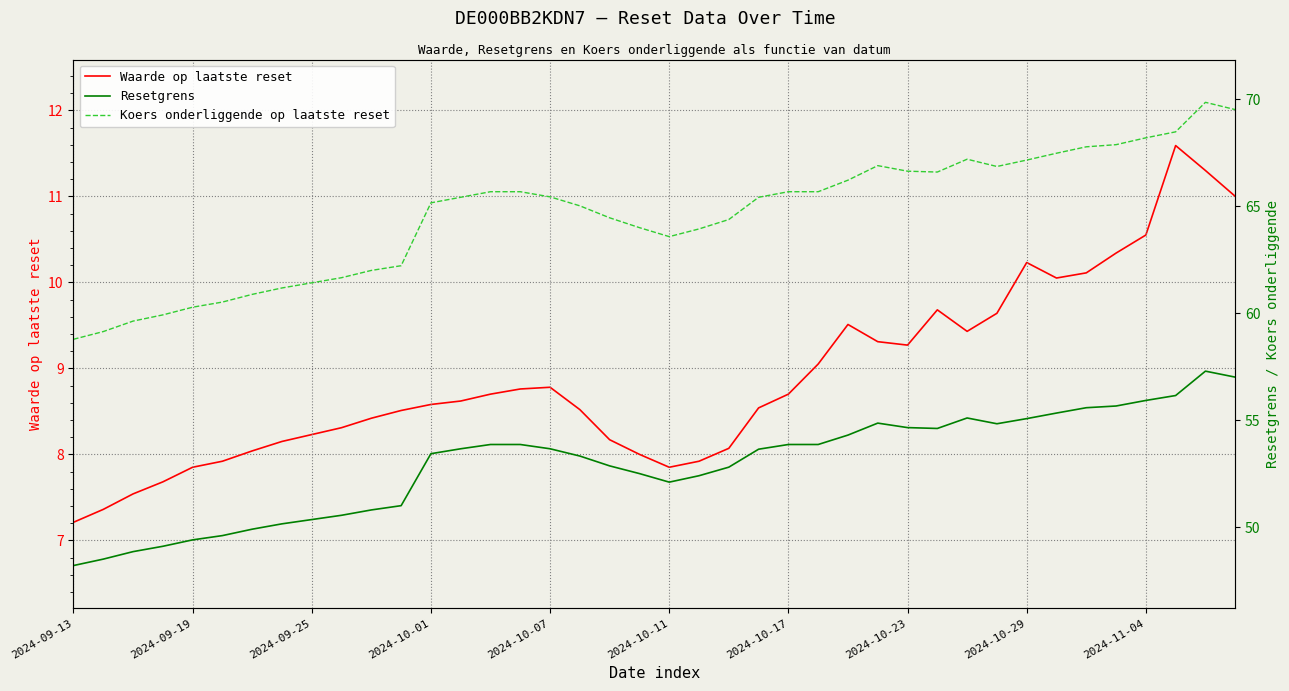

Is it true that Waarde op laatste reset equals 14.1 at 2024-11-04?

False